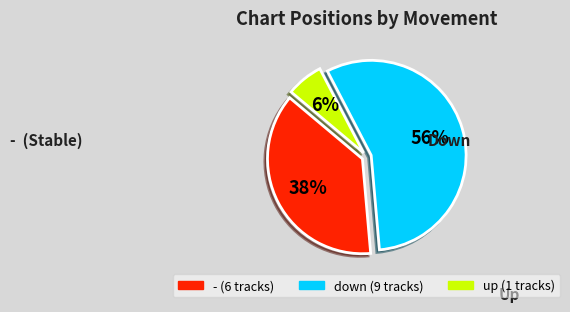

To the nearest percent, what percentage of the pie is down?

56%